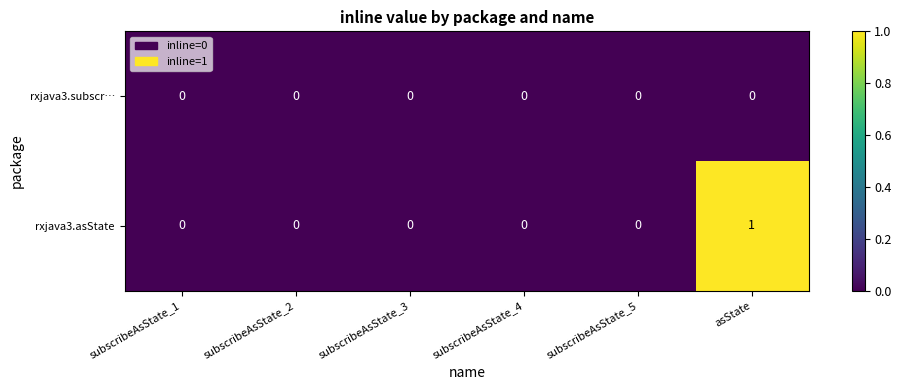

Rank the series at asState from lowest to highest value.

rxjava3.subscr…, rxjava3.asState